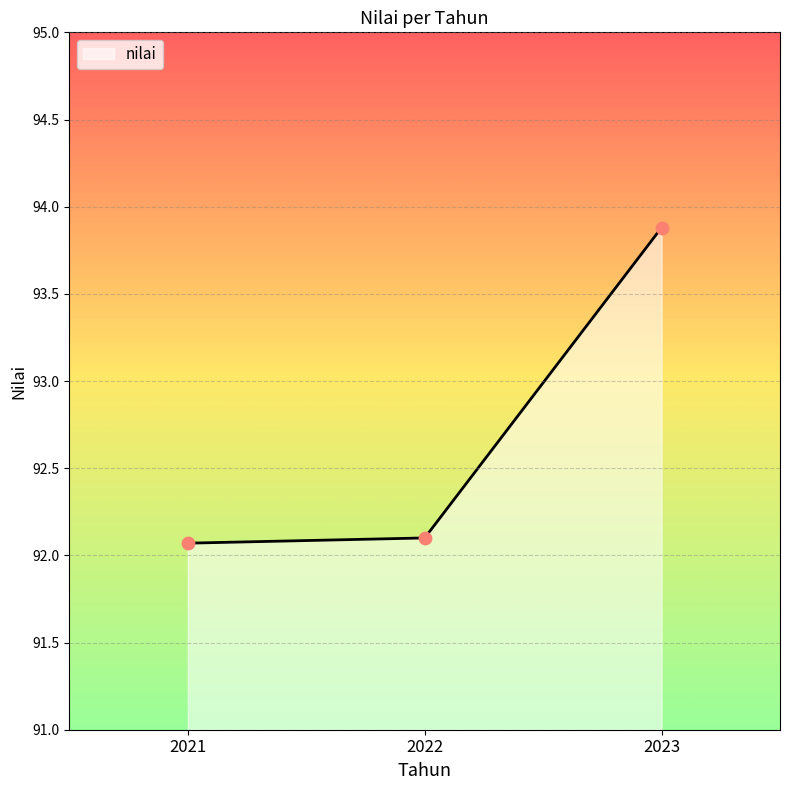

What is the ratio of the value at 2021 to the value at 2023?

1.0